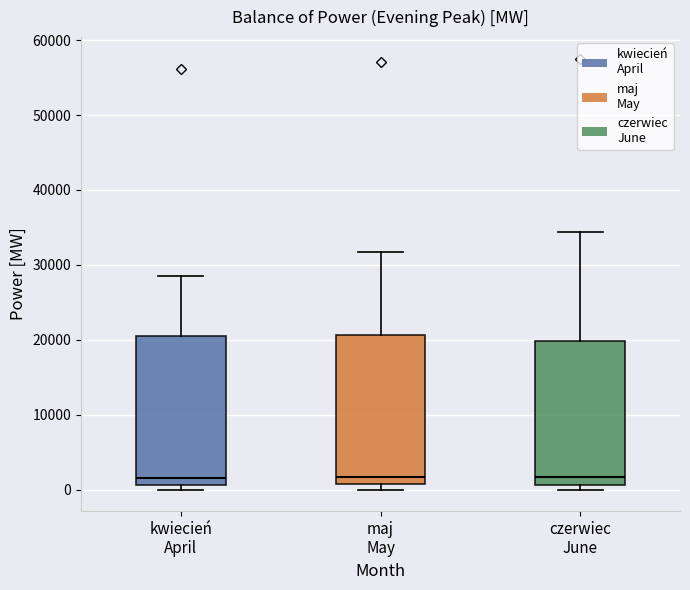

Where is the upper edge of the box for maj May on the y-axis? The values are not printed on the chart, so give them approximately, as read against the axis.

21000